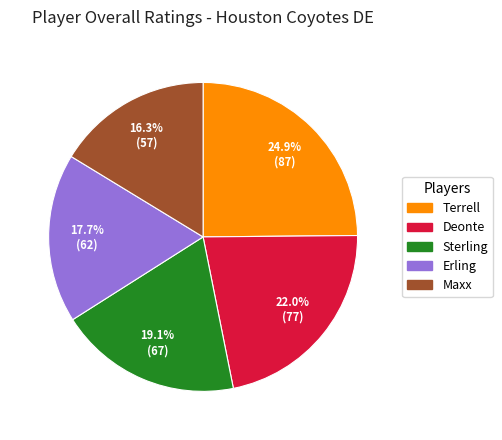

What percentage is the Sterling slice, to the nearest percent?

19%